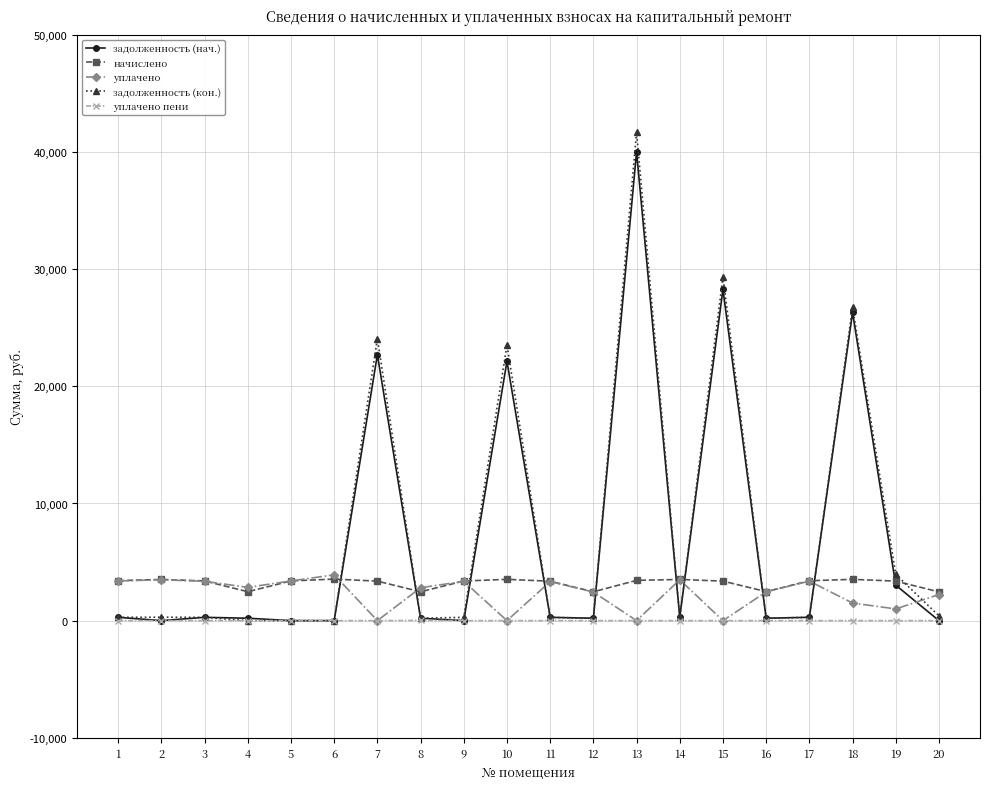

How many distinct data groups are displayed?

5